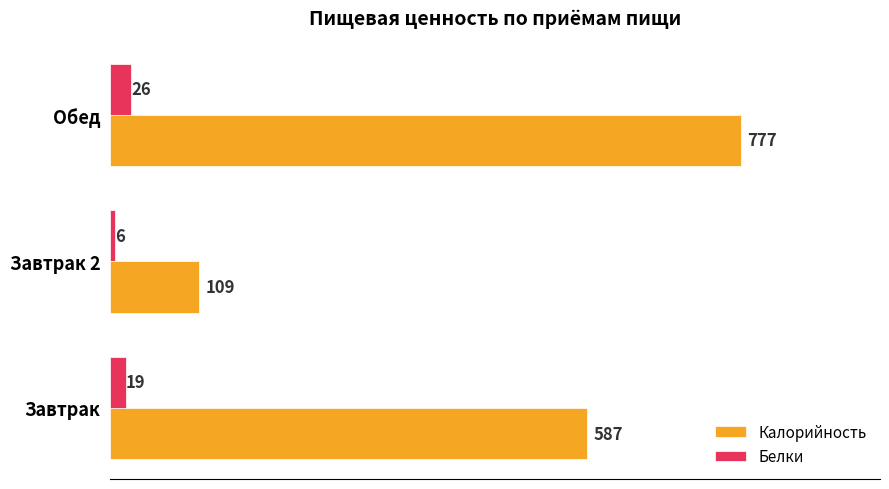

Which series has the largest range (max minus min)?

Калорийность